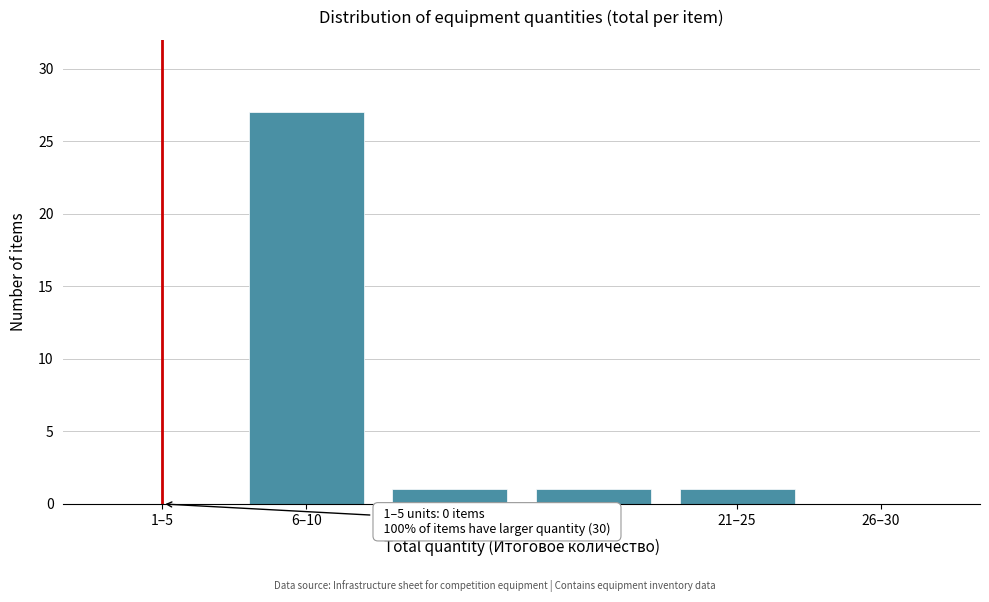

Reading left to right, list all the values displayed in this chart.

1–5=0	6–10=27	11–15=1	16–20=1	21–25=1	26–30=0